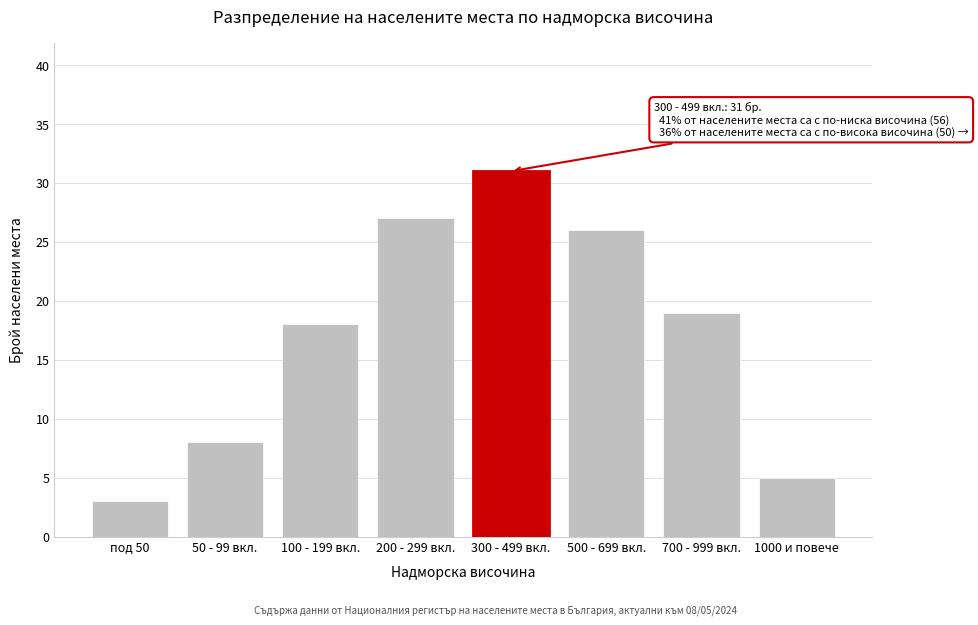

Reading left to right, transcribe all the data shown in this chart.

под 50=3	50 - 99 вкл.=8	100 - 199 вкл.=18	200 - 299 вкл.=27	300 - 499 вкл.=31	500 - 699 вкл.=26	700 - 999 вкл.=19	1000 и повече=5